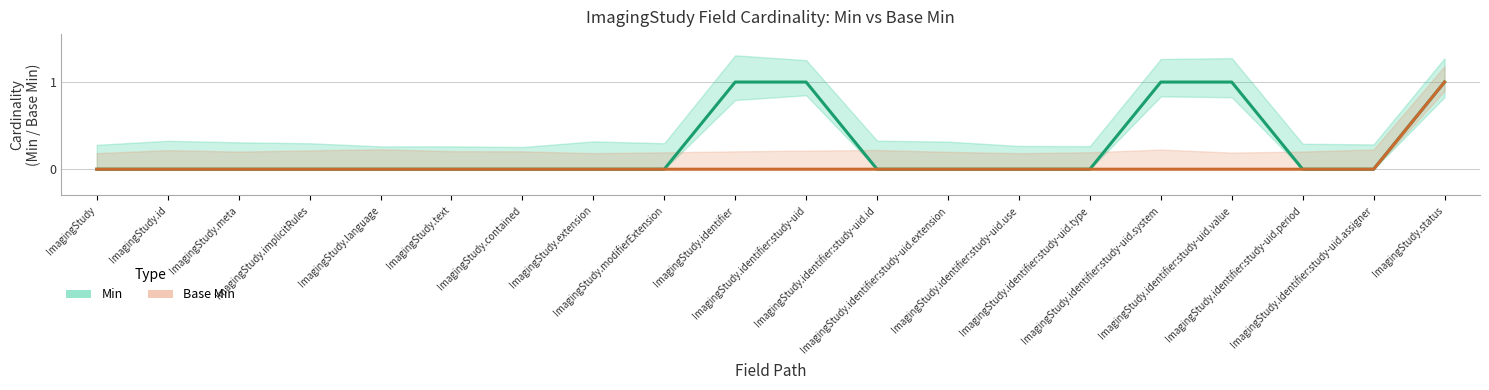

Reading left to right, transcribe all the data shown in this chart.

Min: ImagingStudy=0	ImagingStudy.id=0	ImagingStudy.meta=0	ImagingStudy.implicitRules=0	ImagingStudy.language=0	ImagingStudy.text=0	ImagingStudy.contained=0	ImagingStudy.extension=0	ImagingStudy.modifierExtension=0	ImagingStudy.identifier=1	ImagingStudy.identifier:study-uid=1	ImagingStudy.identifier:study-uid.id=0	ImagingStudy.identifier:study-uid.extension=0	ImagingStudy.identifier:study-uid.use=0	ImagingStudy.identifier:study-uid.type=0	ImagingStudy.identifier:study-uid.system=1	ImagingStudy.identifier:study-uid.value=1	ImagingStudy.identifier:study-uid.period=0	ImagingStudy.identifier:study-uid.assigner=0	ImagingStudy.status=1
Base Min: ImagingStudy=0	ImagingStudy.id=0	ImagingStudy.meta=0	ImagingStudy.implicitRules=0	ImagingStudy.language=0	ImagingStudy.text=0	ImagingStudy.contained=0	ImagingStudy.extension=0	ImagingStudy.modifierExtension=0	ImagingStudy.identifier=0	ImagingStudy.identifier:study-uid=0	ImagingStudy.identifier:study-uid.id=0	ImagingStudy.identifier:study-uid.extension=0	ImagingStudy.identifier:study-uid.use=0	ImagingStudy.identifier:study-uid.type=0	ImagingStudy.identifier:study-uid.system=0	ImagingStudy.identifier:study-uid.value=0	ImagingStudy.identifier:study-uid.period=0	ImagingStudy.identifier:study-uid.assigner=0	ImagingStudy.status=1